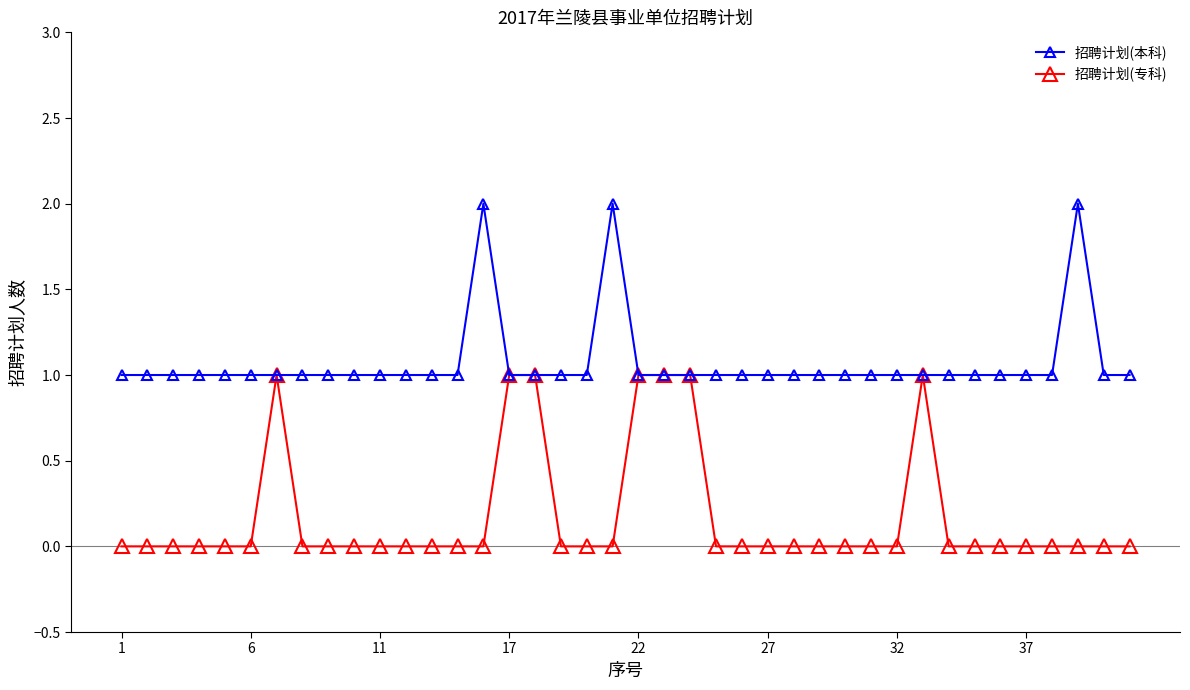

True or false: 招聘计划(本科) has more than 0 interior local peaks.

True